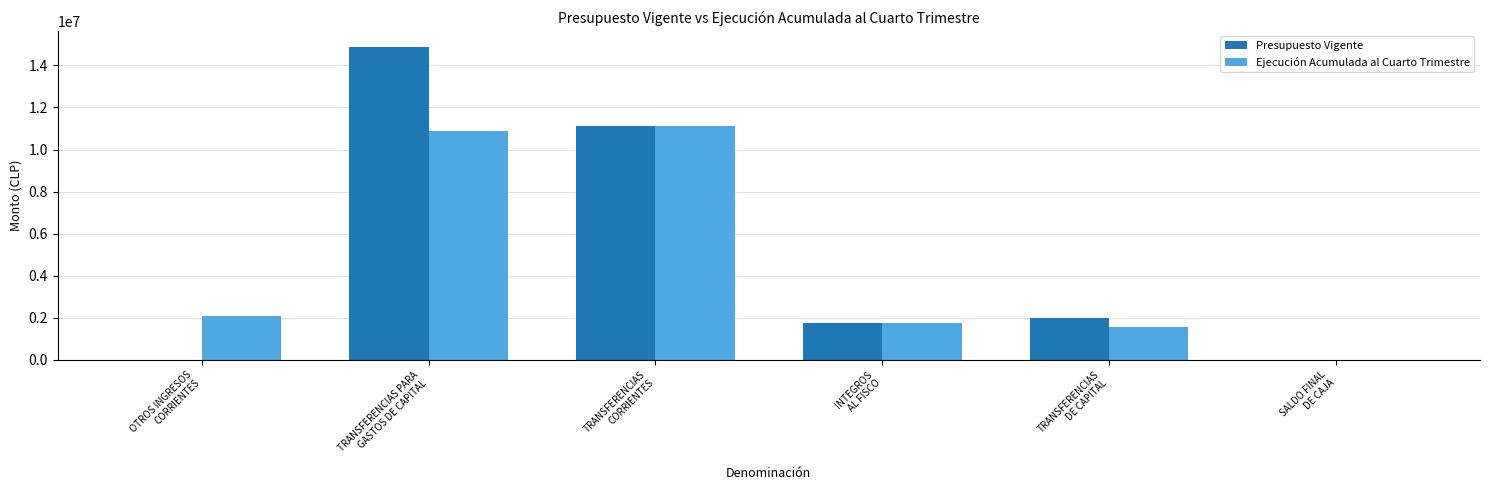

Where does the Presupuesto Vigente series first go above 2000000?

TRANSFERENCIAS PARA
GASTOS DE CAPITAL